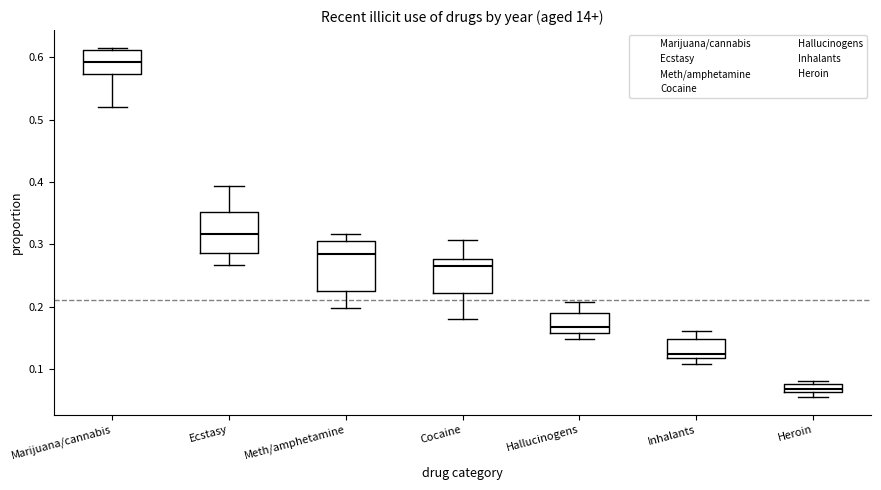

Which box has the lowest median line?

Heroin